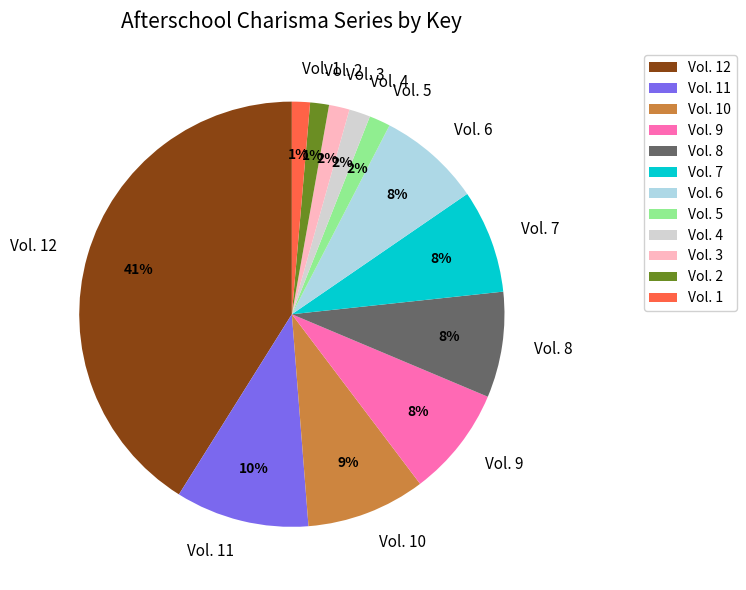

Do Vol. 11 and Vol. 6 together represent more than half of the pie?

No